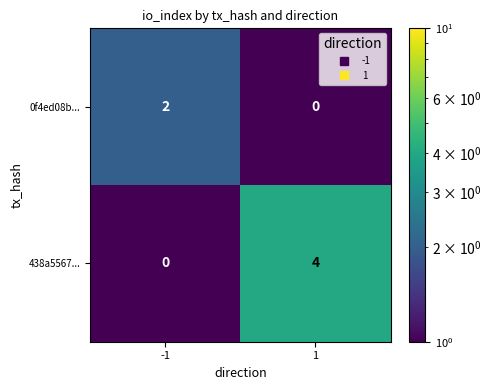

Count the number of data series in this chart.

2